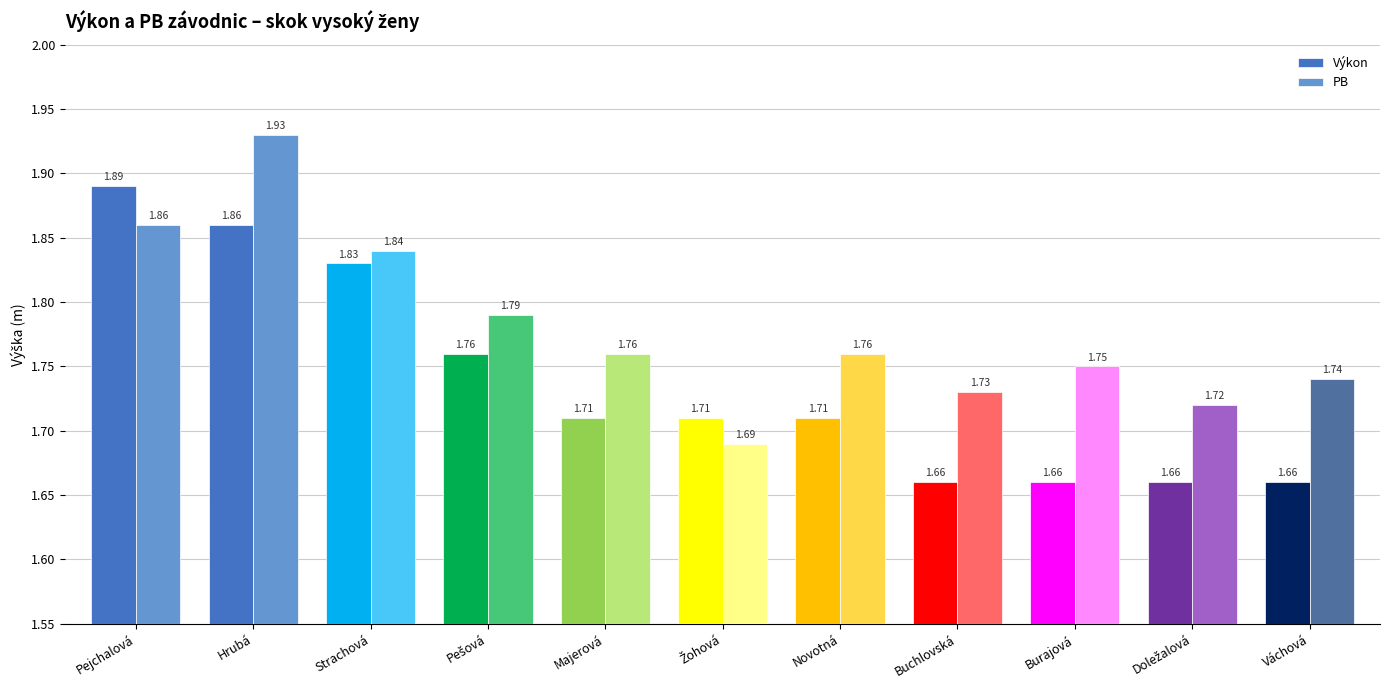

Rank the series by their average value, from highest to lowest.

PB, Výkon